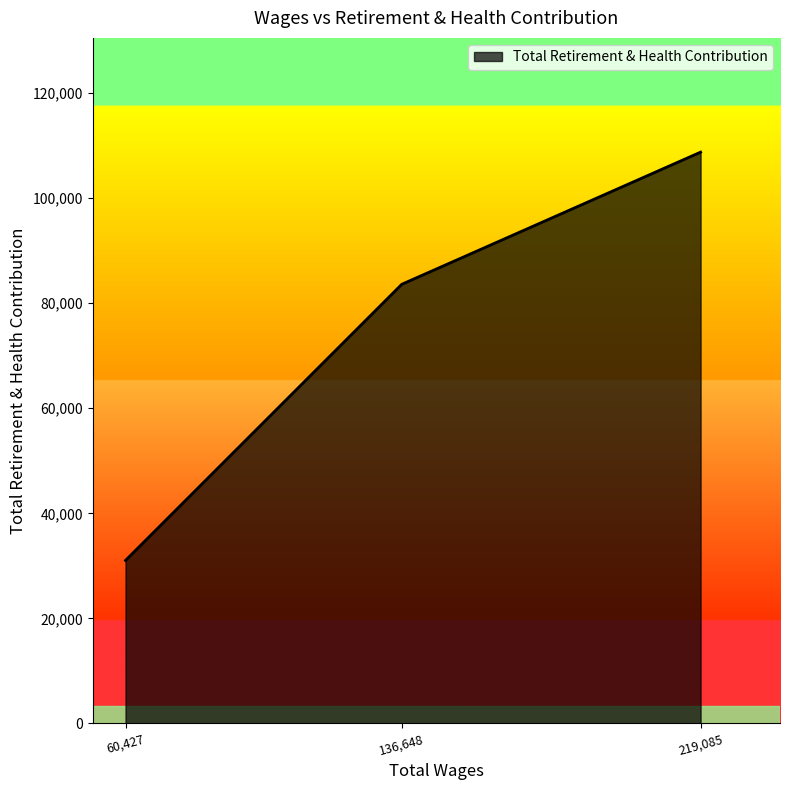

What is the greatest value displayed?

108763